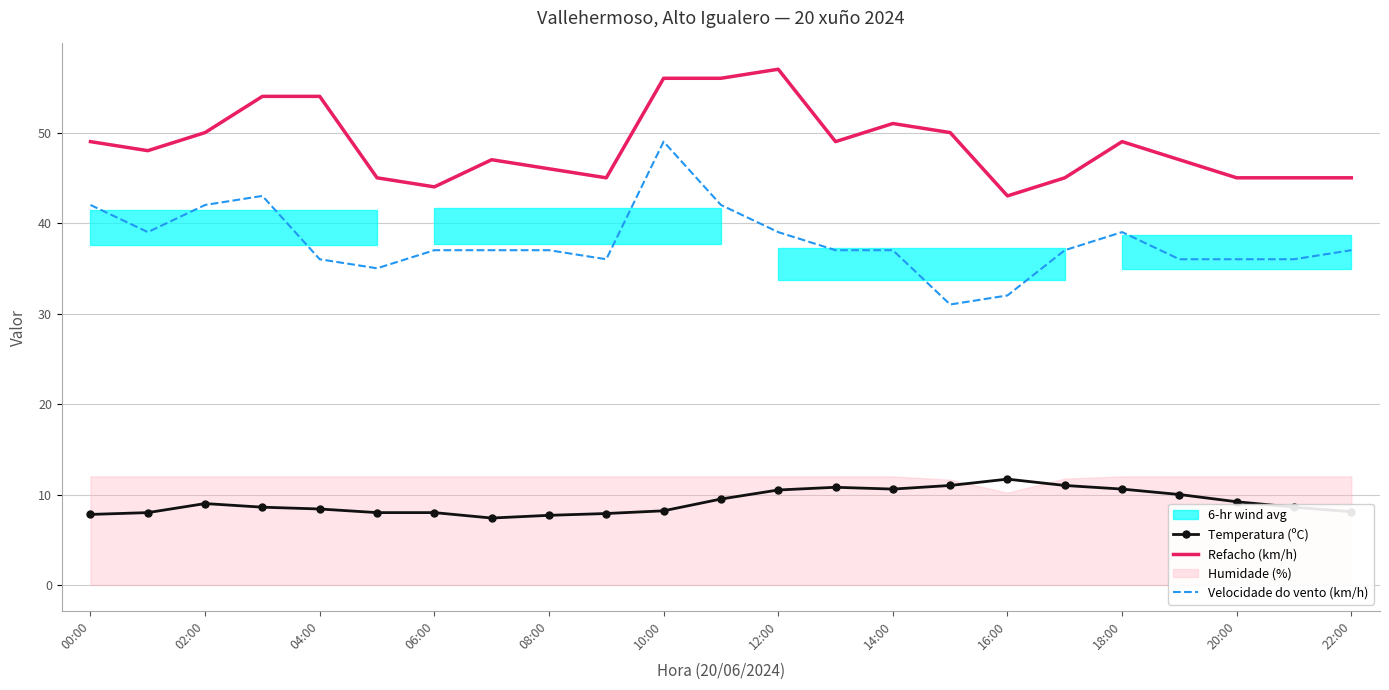

True or false: Velocidade do vento (km/h) has more than 0 points higher than both neighbors.

True